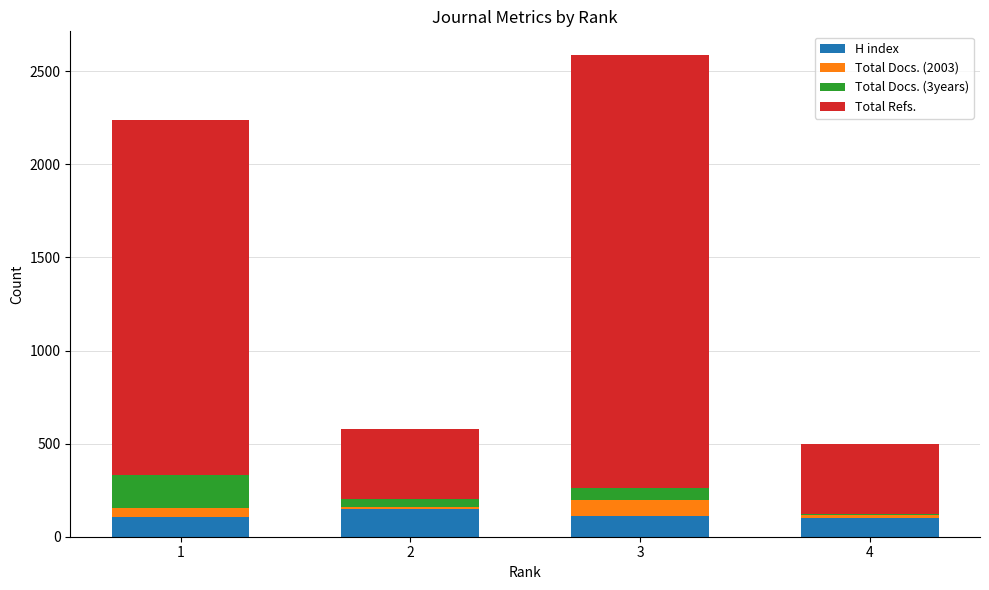

Count the number of data series in this chart.

4